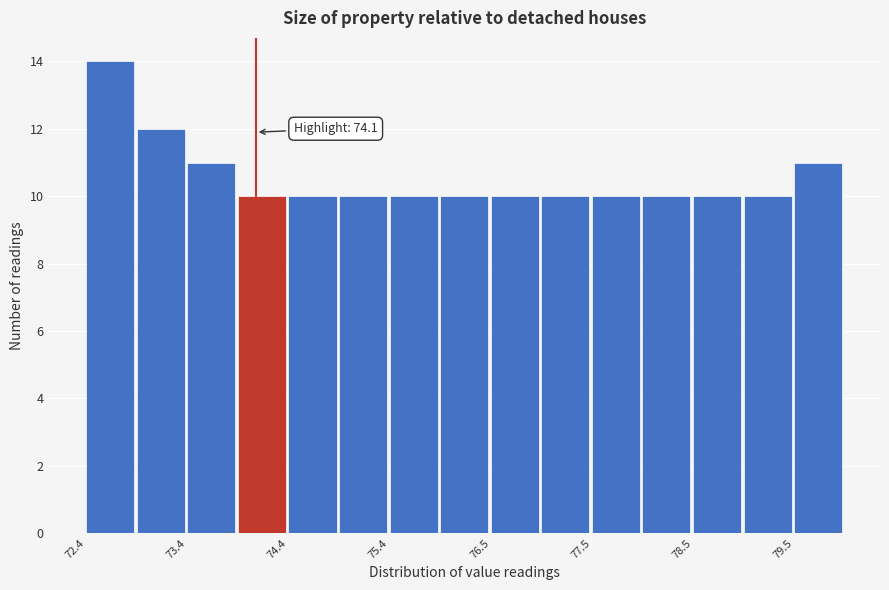

Read against the x-axis, roughly where is the centre of the tallest bar?

72.6